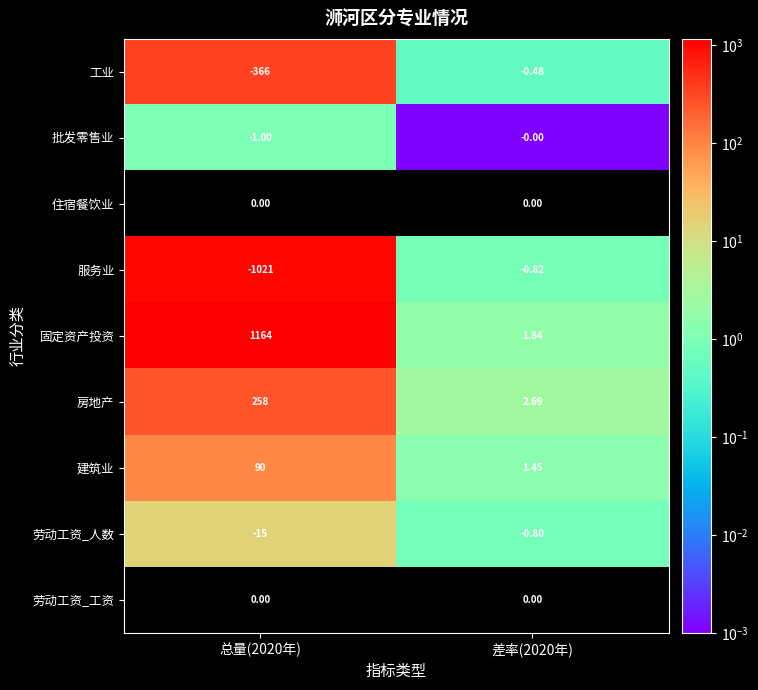

Is the value of 房地产 at 总量(2020年) greater than the value of 服务业 at 差率(2020年)?

Yes